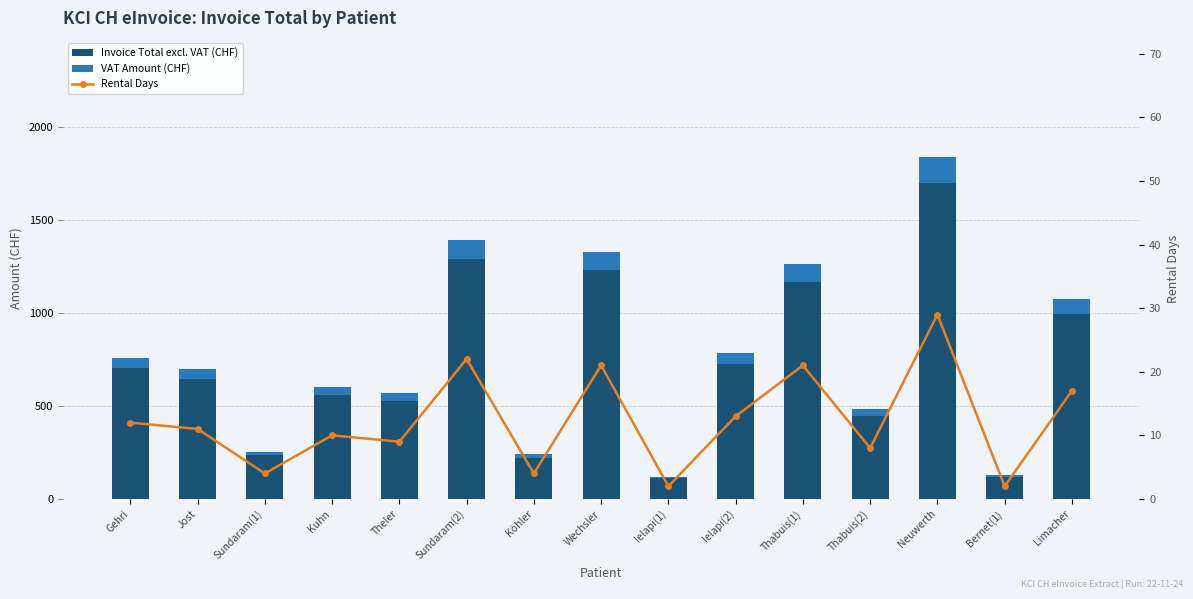

What is the sum of the Invoice Total excl. VAT (CHF) values at Ielapi(1) and Thabuis(2)?

556.9